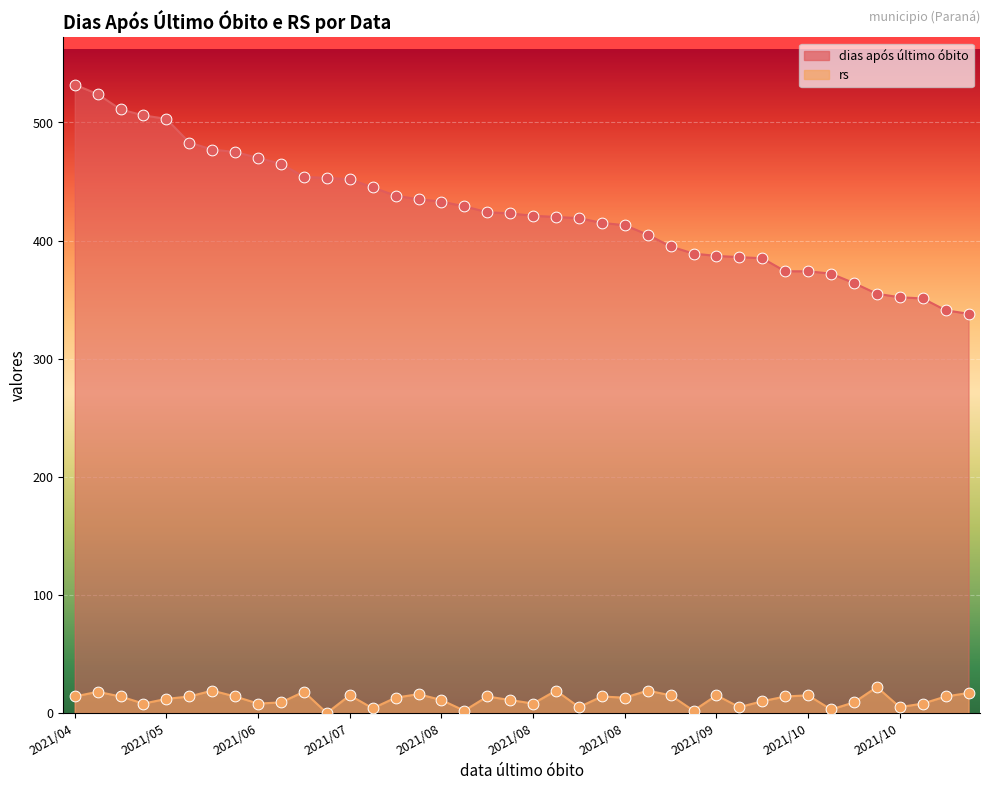

At how many categories does at least one series exceed 237?

40